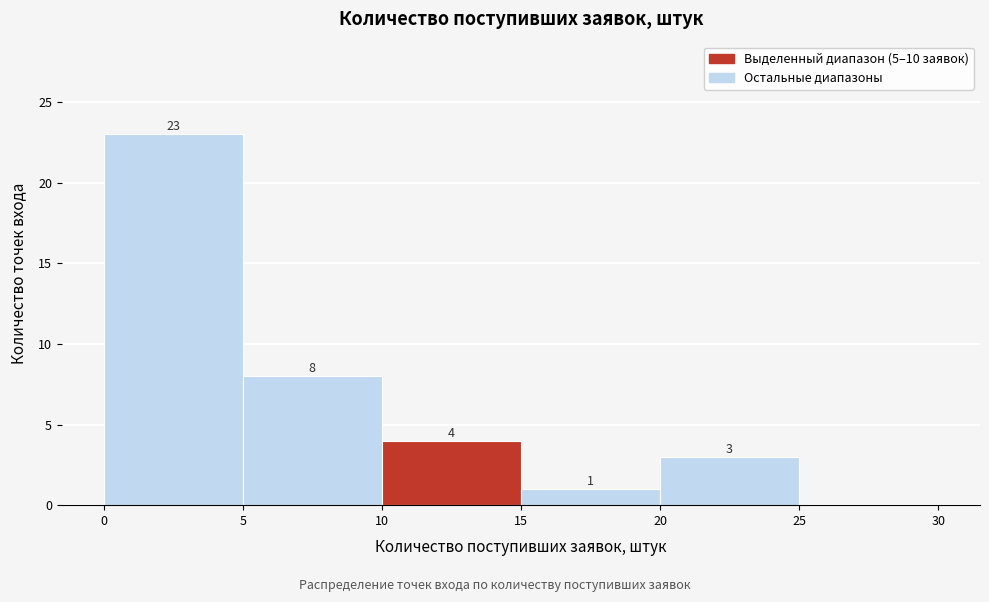

Over which range of the x-axis is the bar tallest?

0 to 5